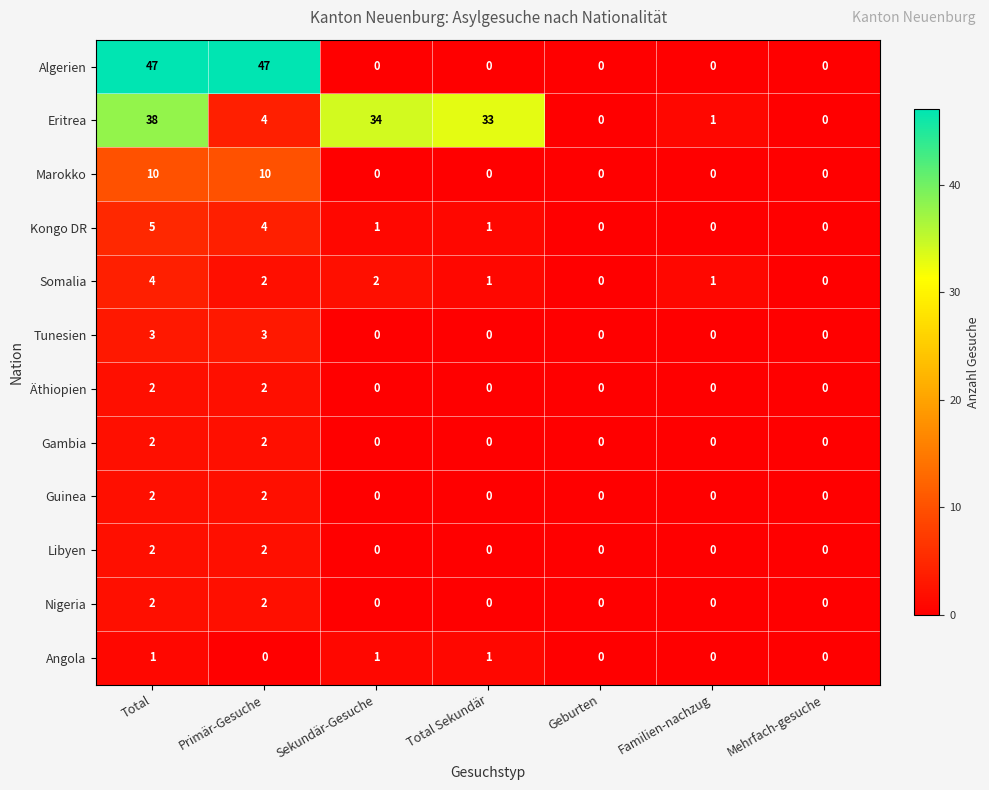

At how many categories does at least one series exceed 7?

4